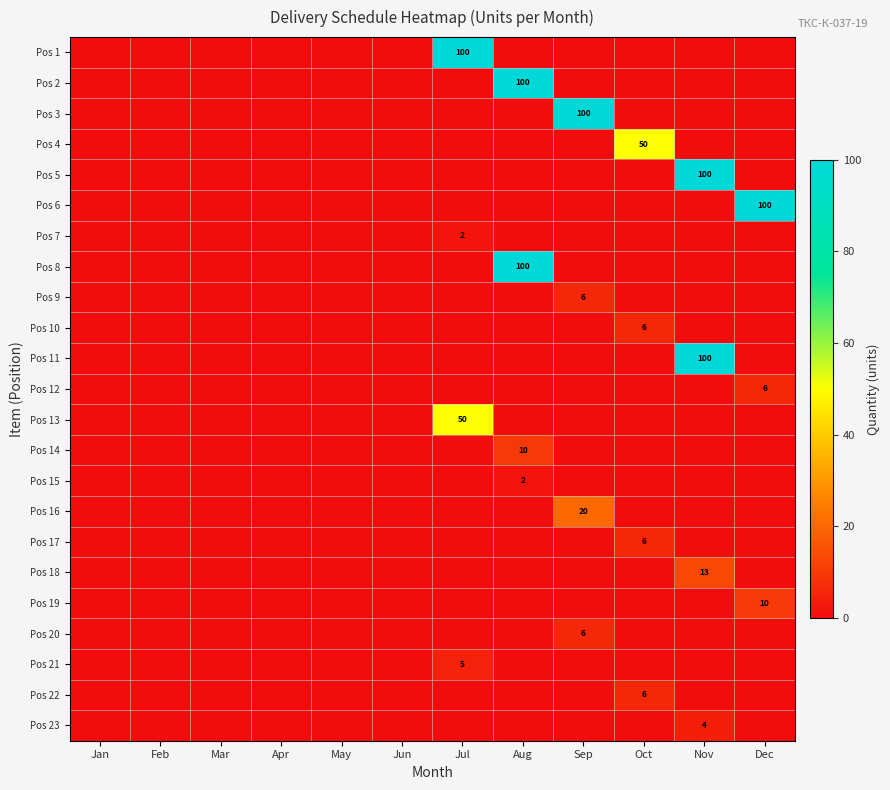

Is it true that Pos 14 equals 10 at Aug?

True